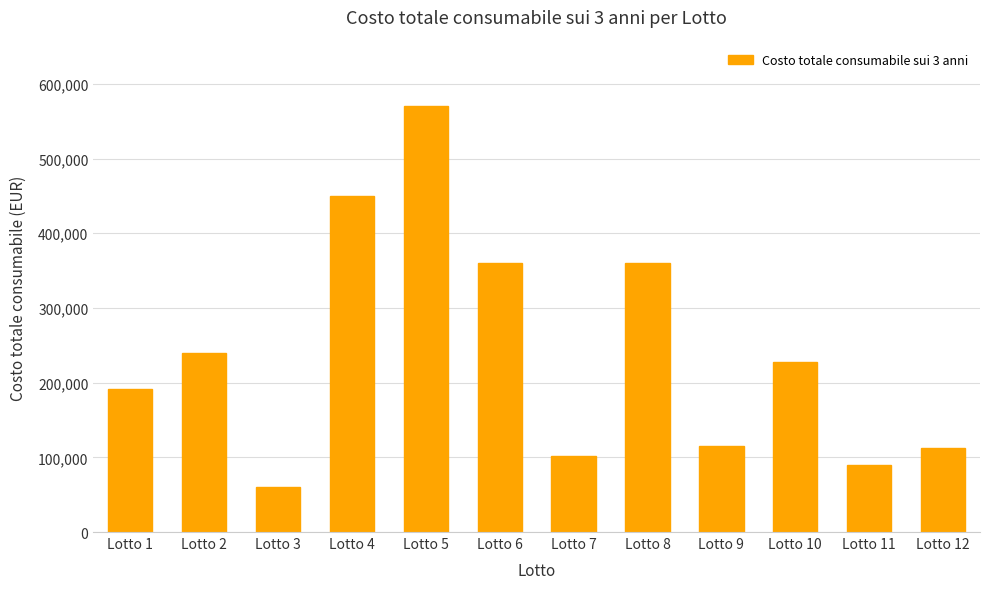

What is the value of the 8th bar from the left?

360000